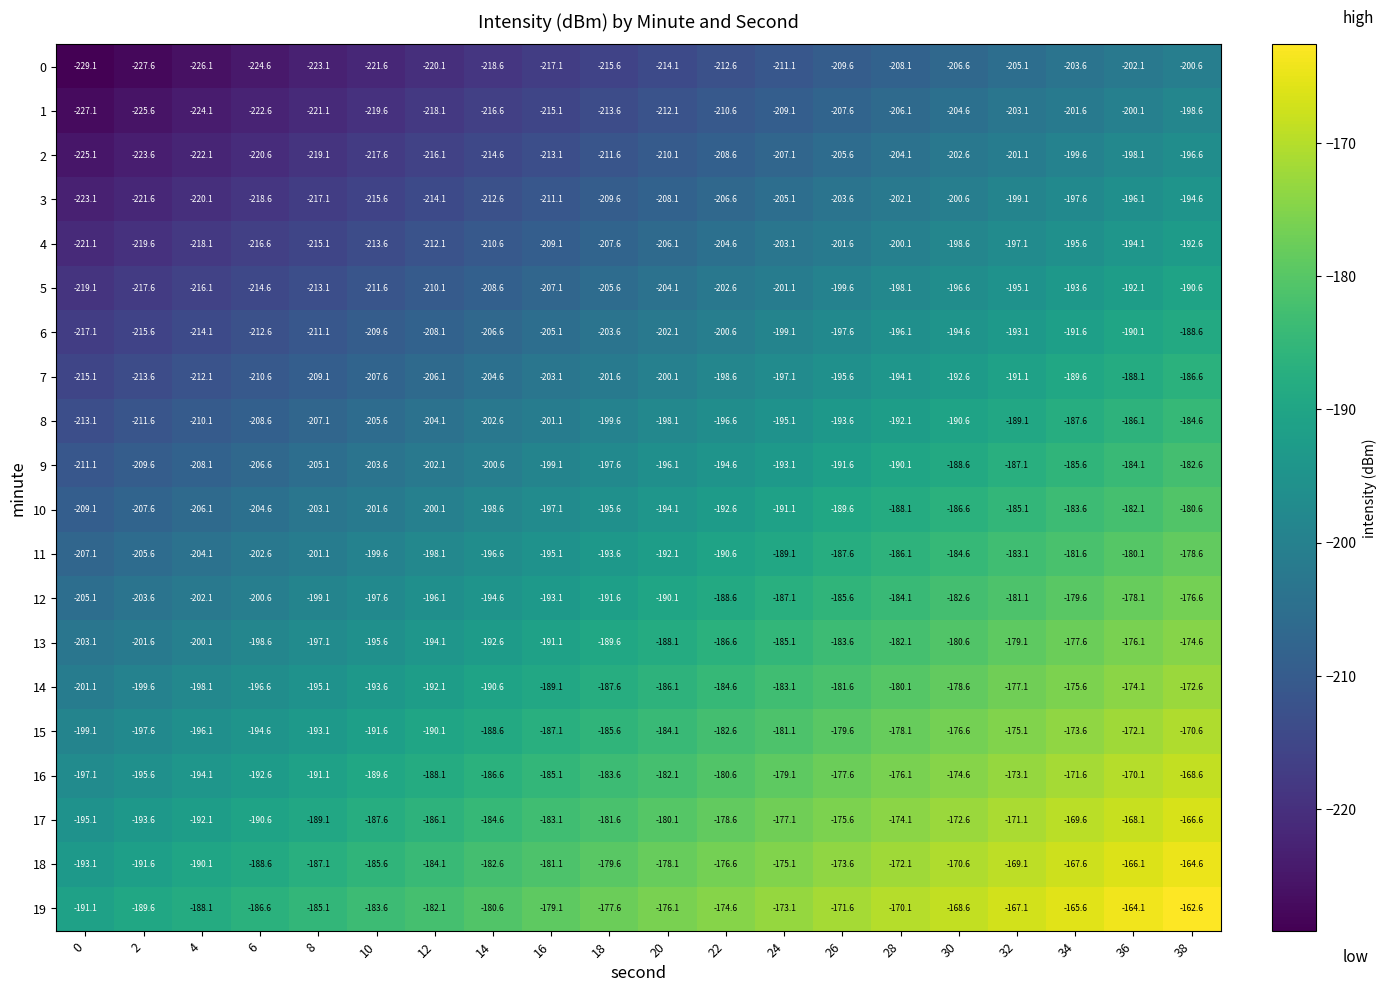

Which label corresponds to the largest value in the chart?

38